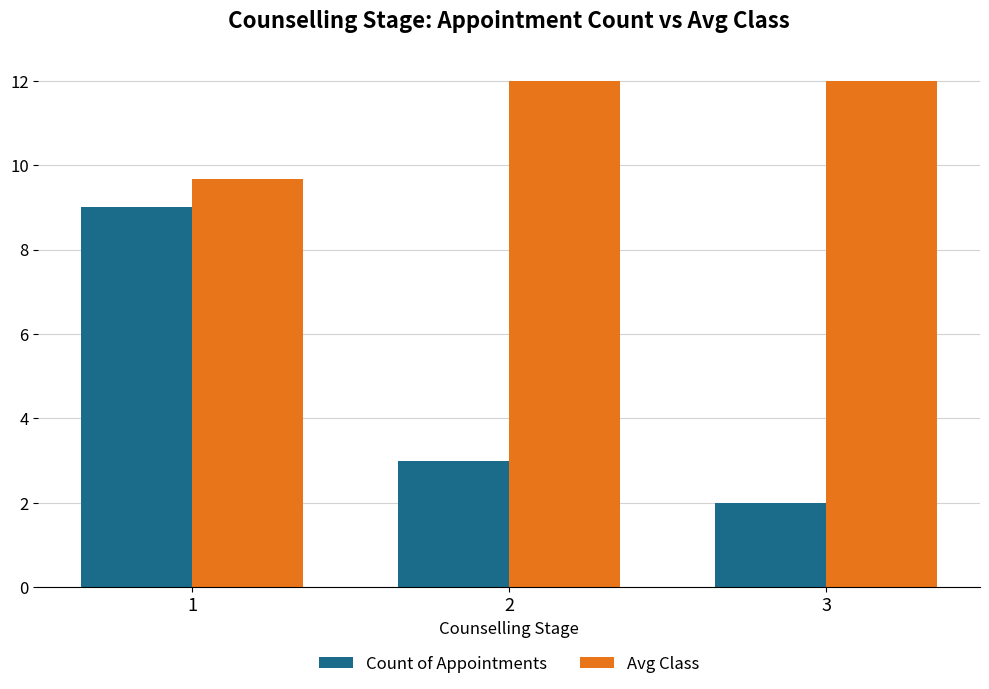

What is the sum of the Count of Appointments values at 2 and 3?

5.0